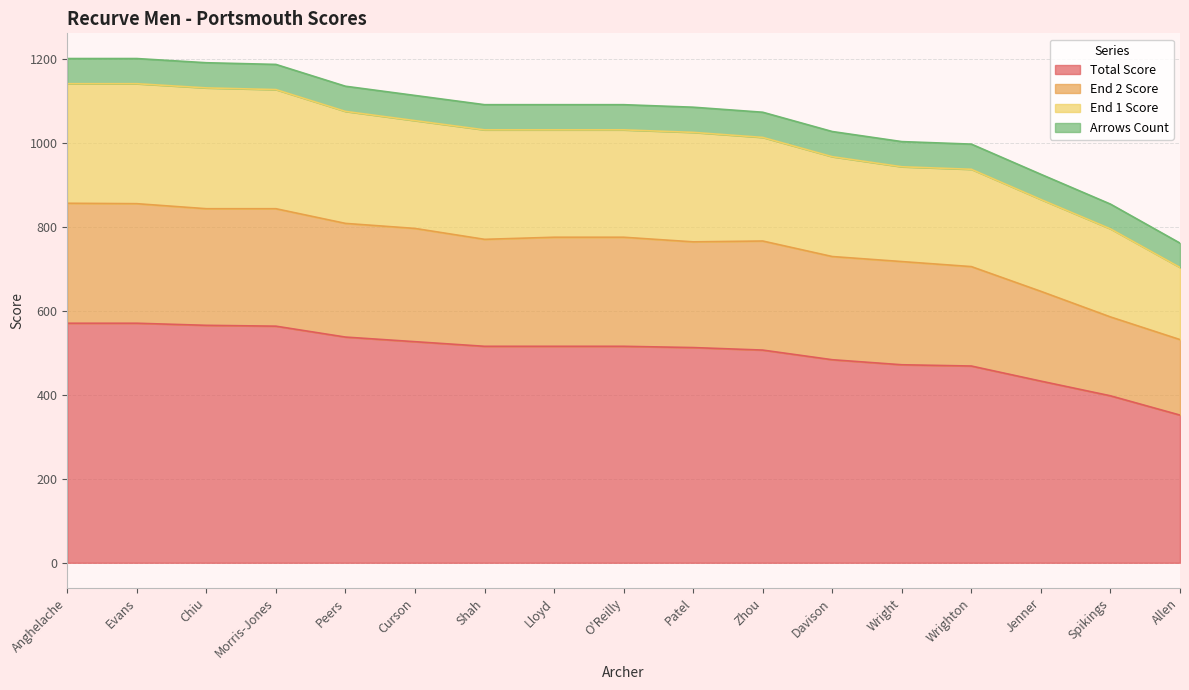

True or false: Total Score has a value of 857 at Zhou.

False